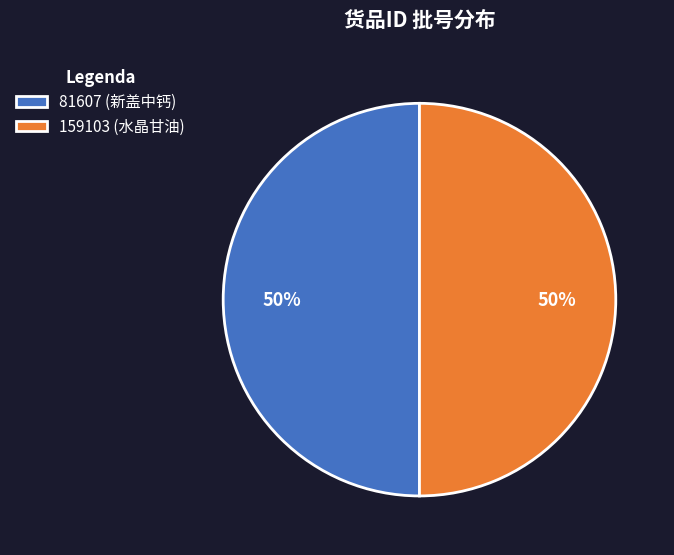

Count the number of slices in the pie.

2